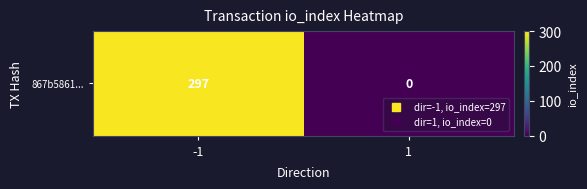

What is the difference between the maximum and minimum values?

297